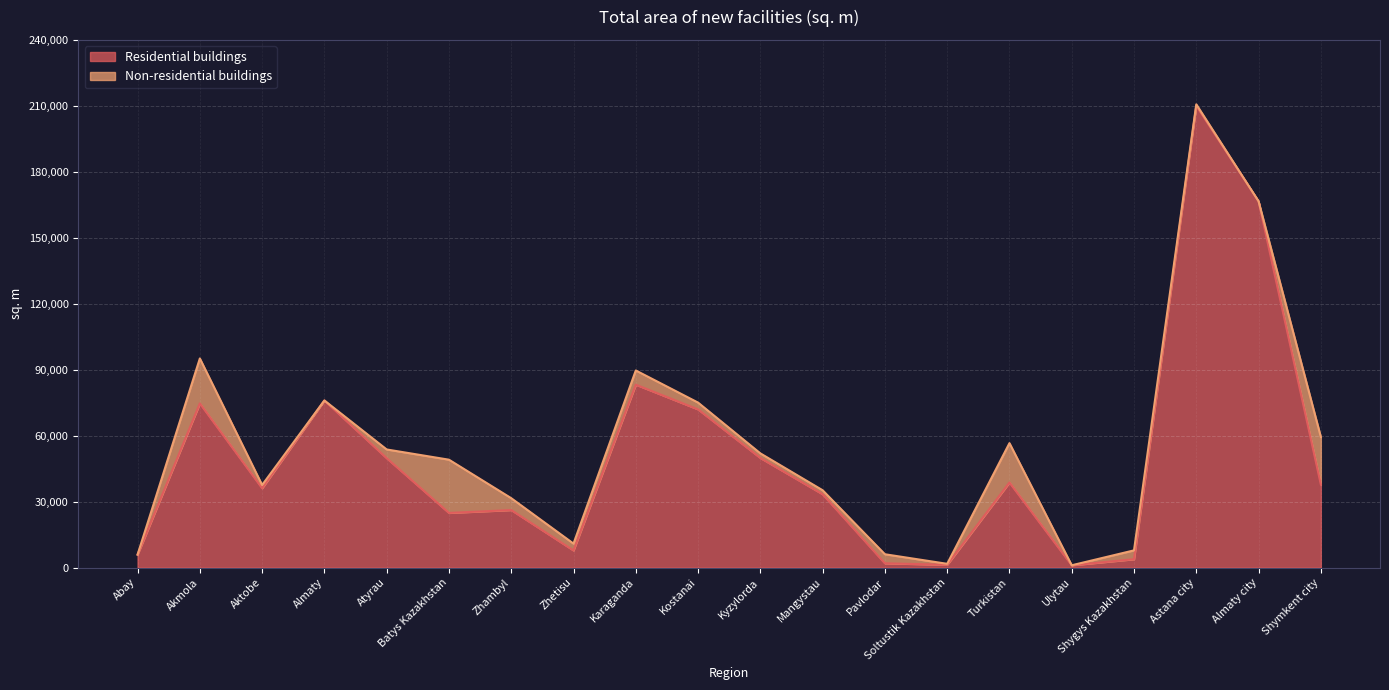

Reading left to right, transcribe all the data shown in this chart.

Abay=5889	Akmola=74663	Aktobe=36091	Almaty=75997	Atyrau=49756	Batys Kazakhstan=24854	Zhambyl=26161	Zhetisu=7778	Karaganda=83198	Kostanai=71946	Kyzylorda=49841	Mangystau=33352	Pavlodar=1944	Soltustik Kazakhstan=1261	Turkistan=38701	Ulytau=1045	Shygys Kazakhstan=3800	Astana city=210027	Almaty city=166608	Shymkent city=37786